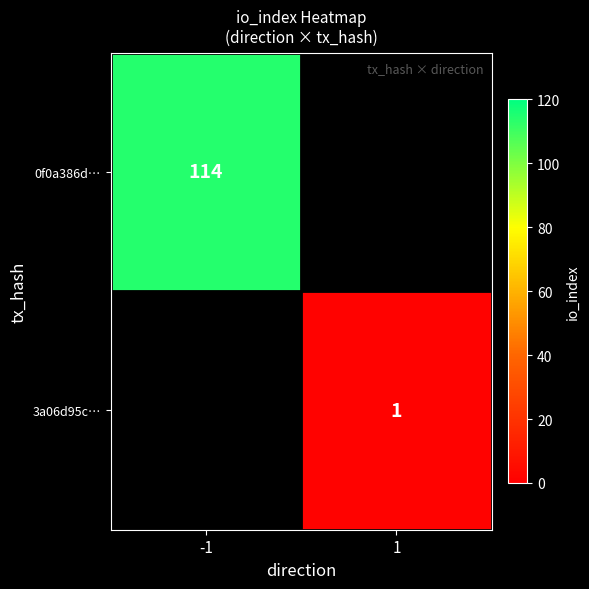

Which label corresponds to the smallest value in the chart?

1